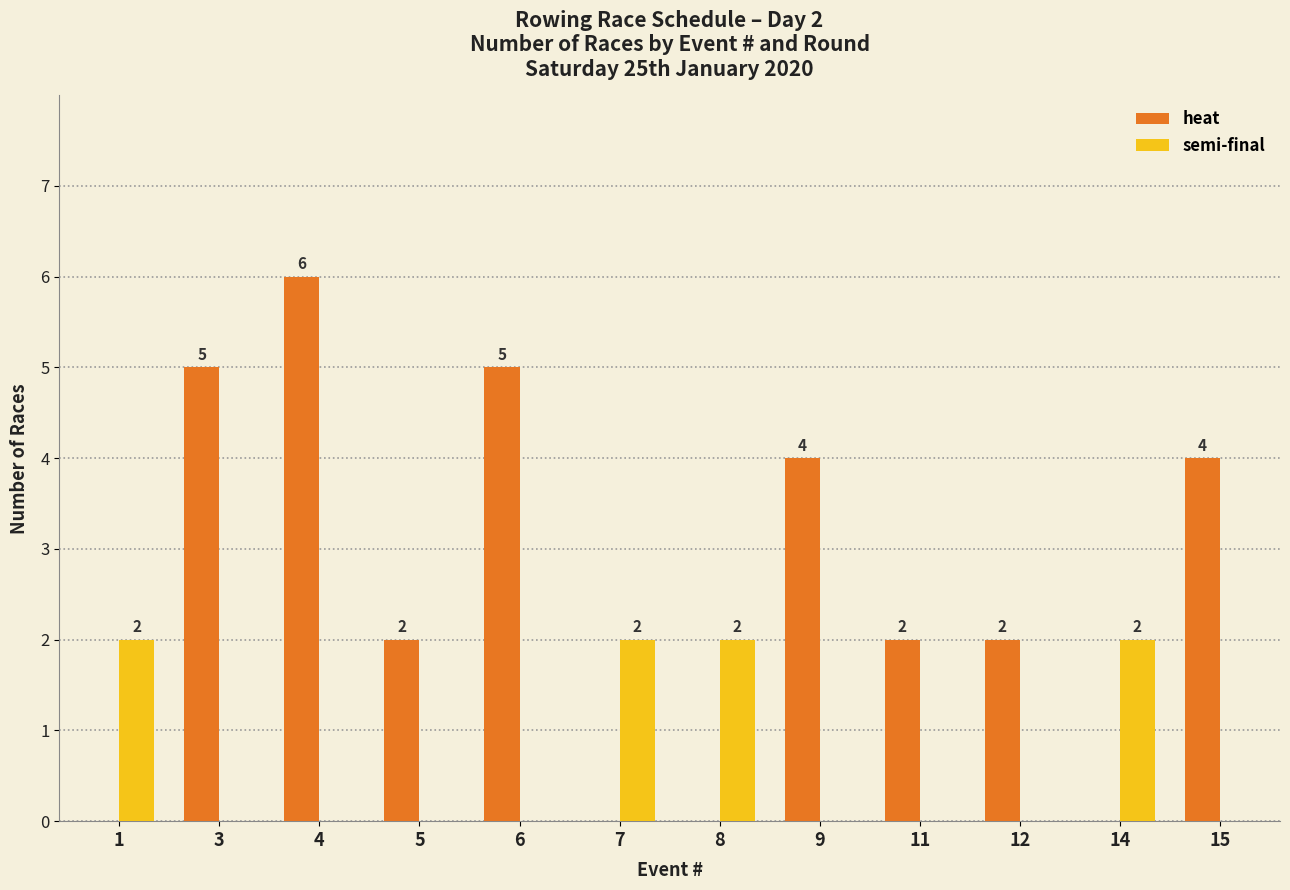

How many categories are shown in the chart?

12